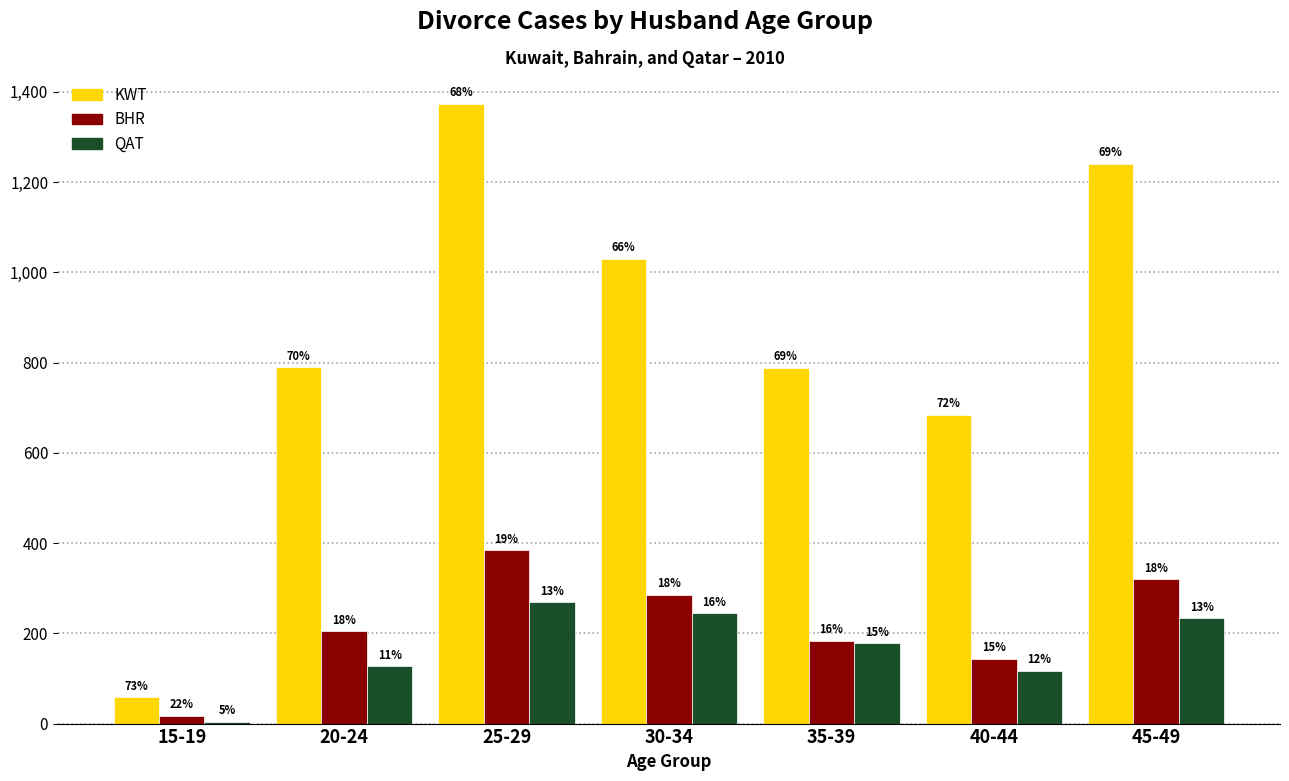

What is the sum of all BHR values?

1539